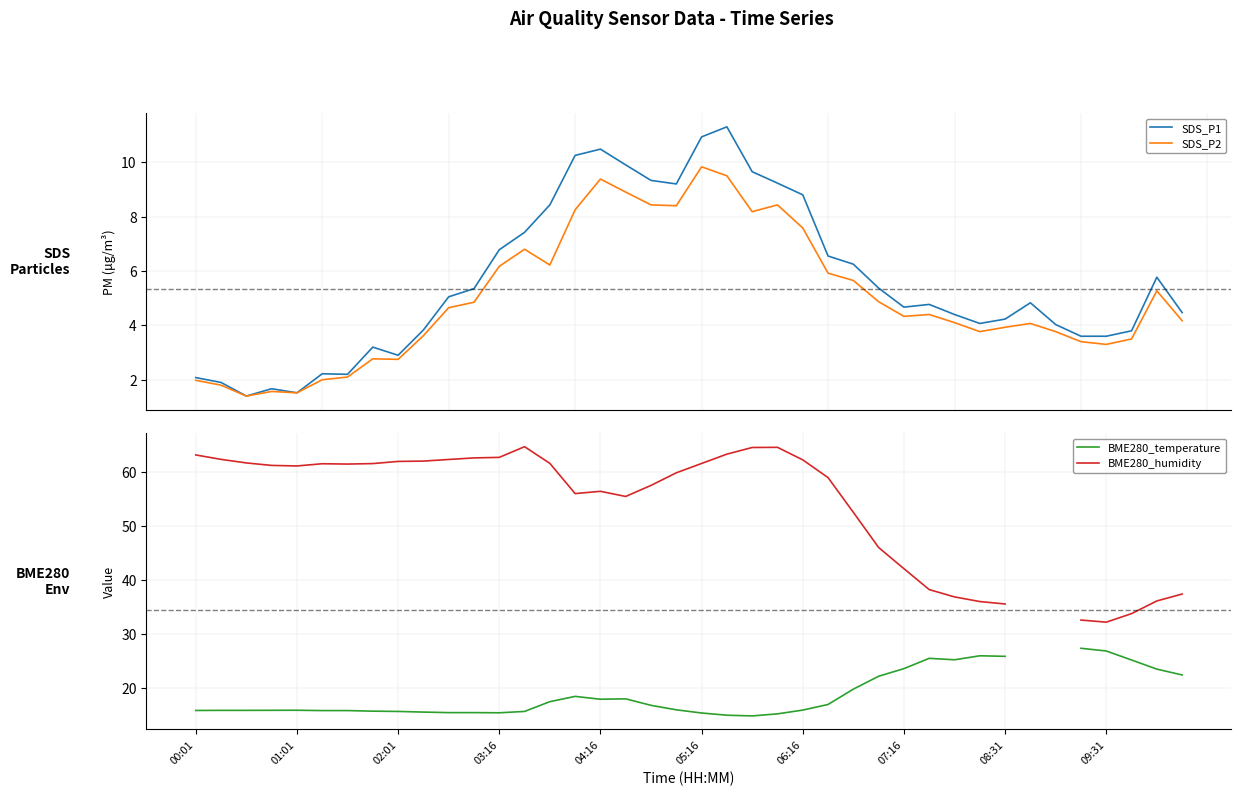

What is the minimum value for SDS_P1?

1.4